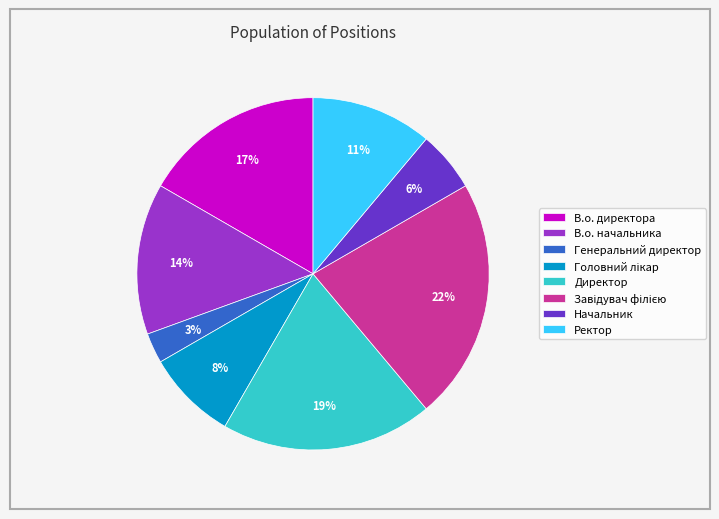

The В.о. начальника slice represents 1% of the pie. True or false?

False